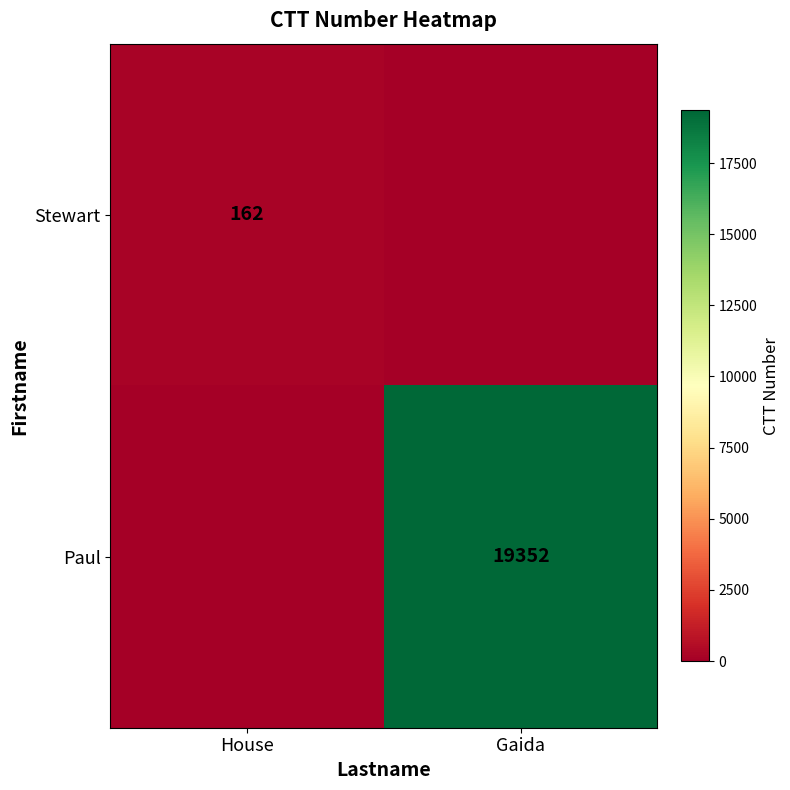

True or false: Stewart has a value of 234 at House.

False